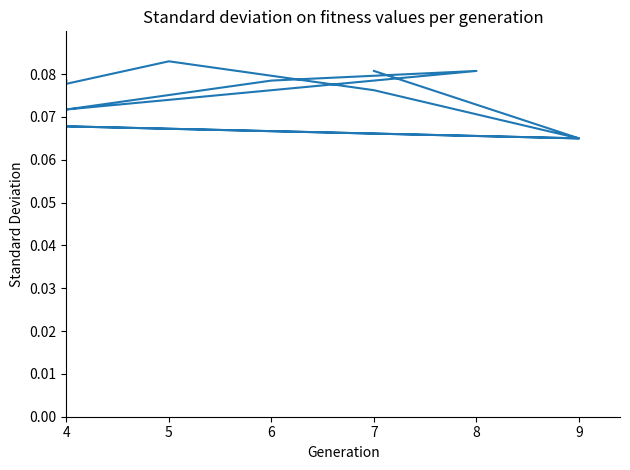

True or false: there are more than 1 points higher than both neighbors.

True